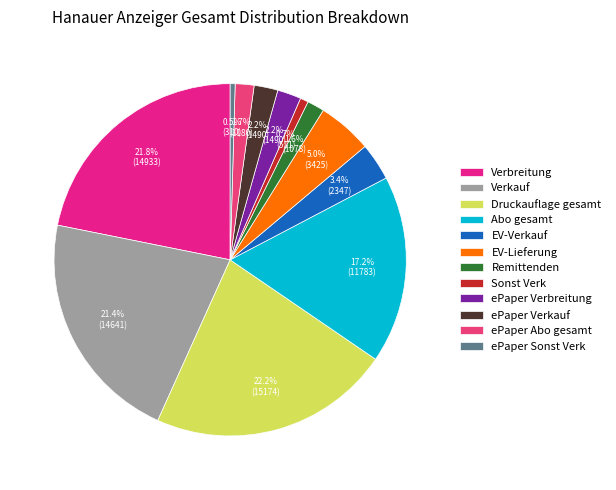

How many segments does this pie chart have?

12